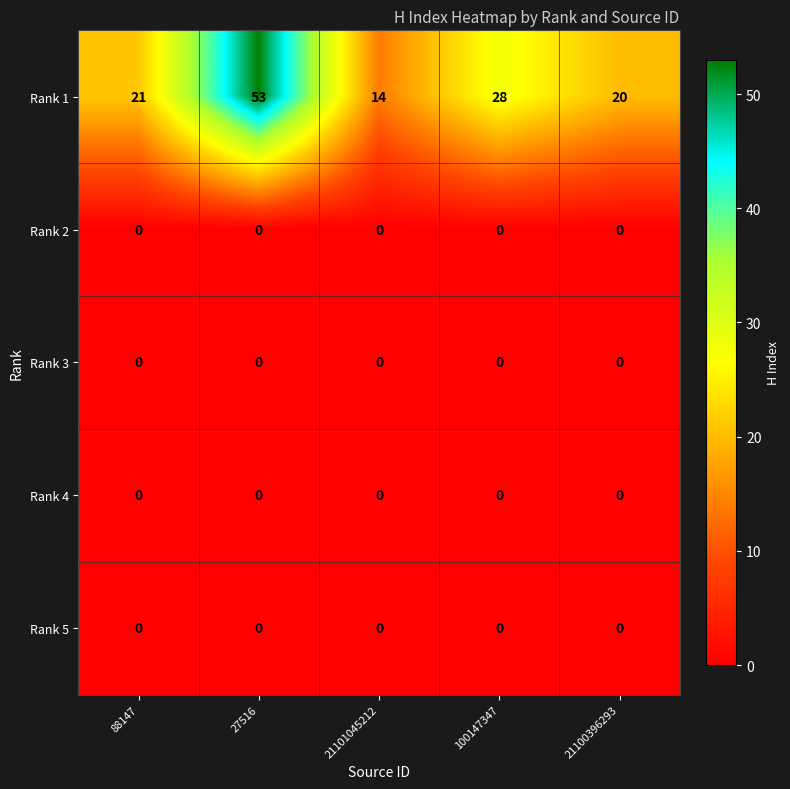

What is the spread (max minus min) of values at 21100396293?

20